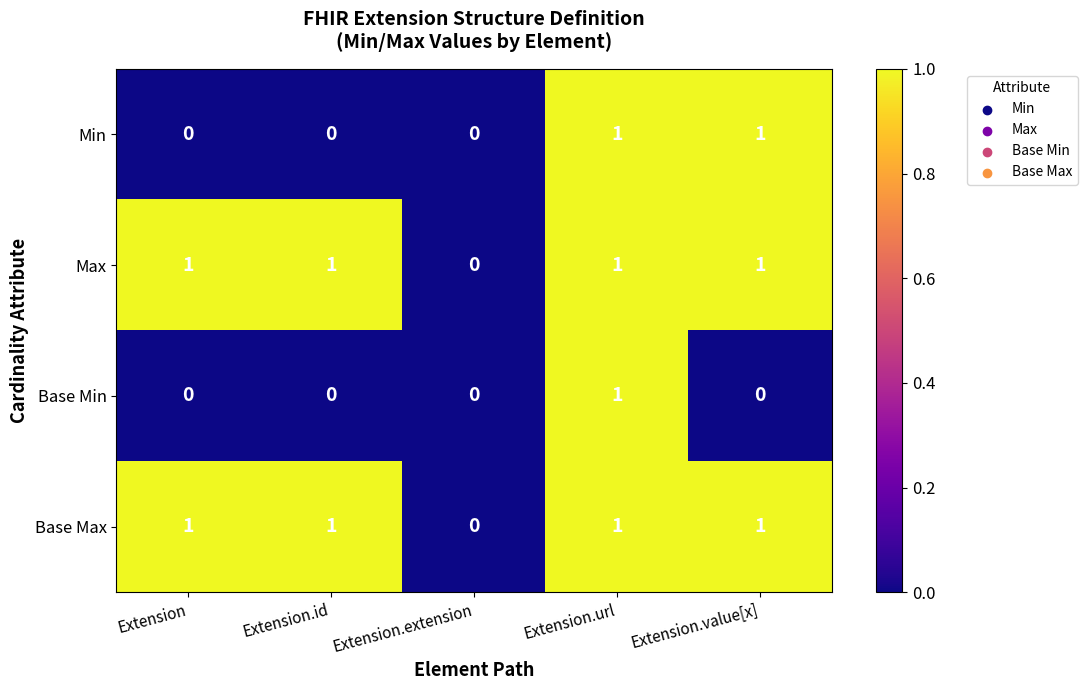

The Max series shows 1 at Extension.extension. True or false?

False